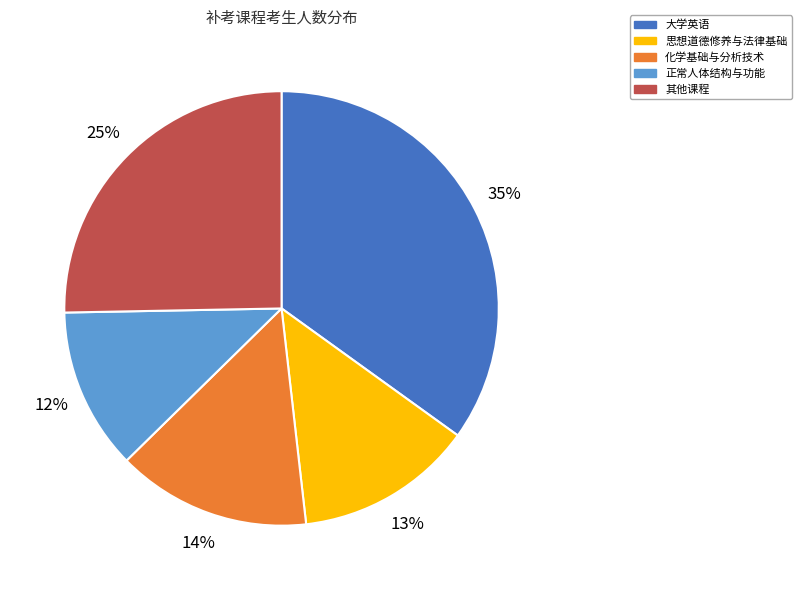

Do 大学英语 and 正常人体结构与功能 together represent more than half of the pie?

No